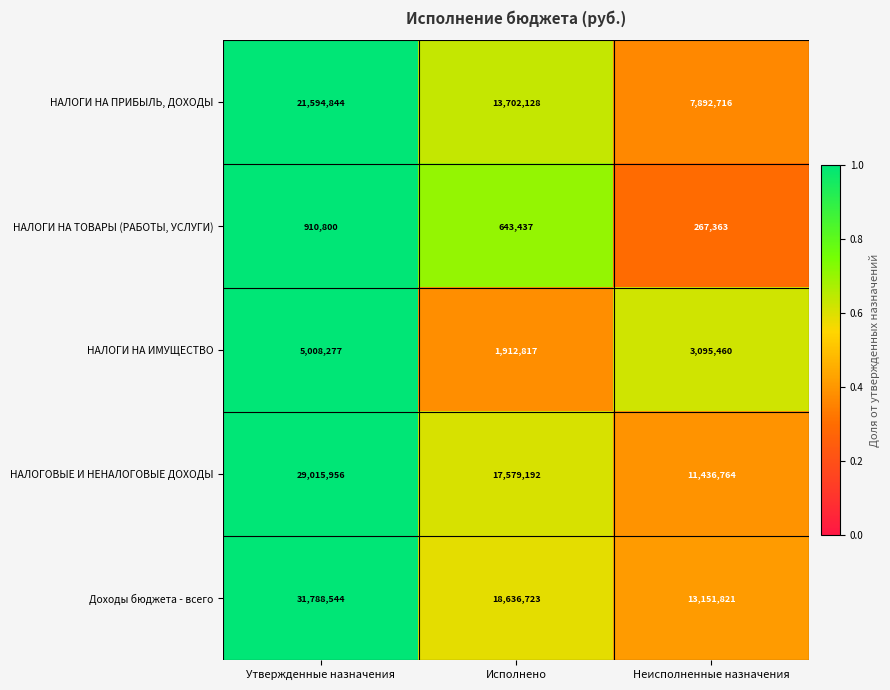

Where is НАЛОГИ НА ПРИБЫЛЬ, ДОХОДЫ nearest to the value 14743780?

Исполнено